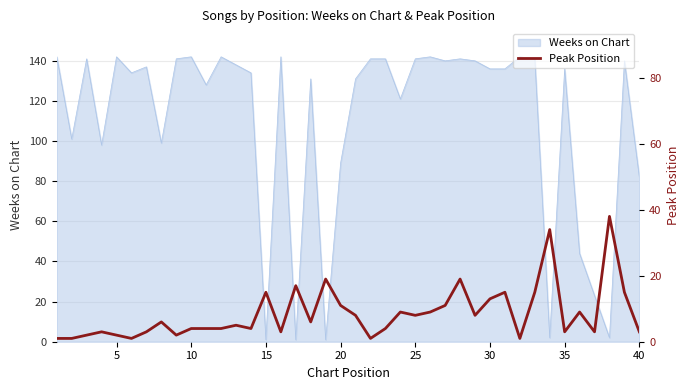

What is the highest value of the Weeks on Chart series?

142